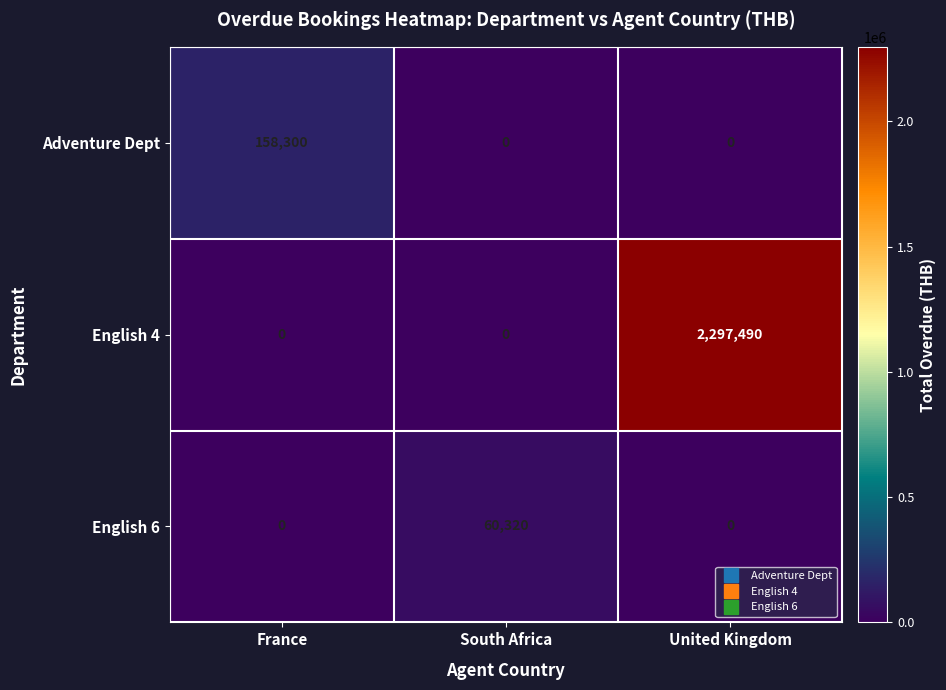

What is the average value of the Adventure Dept series?

52767